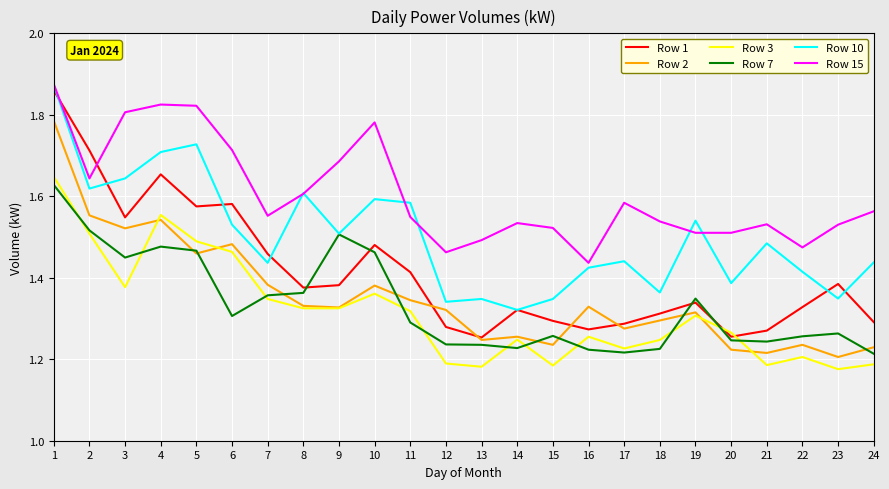

True or false: Row 10 and Row 3 cross at least once.

False